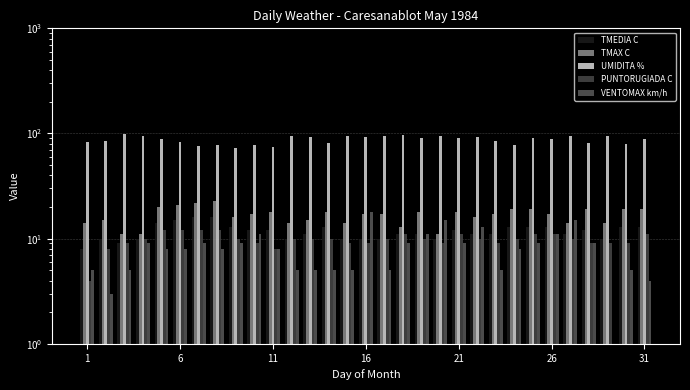

Which series has the widest spread of values?

UMIDITA %